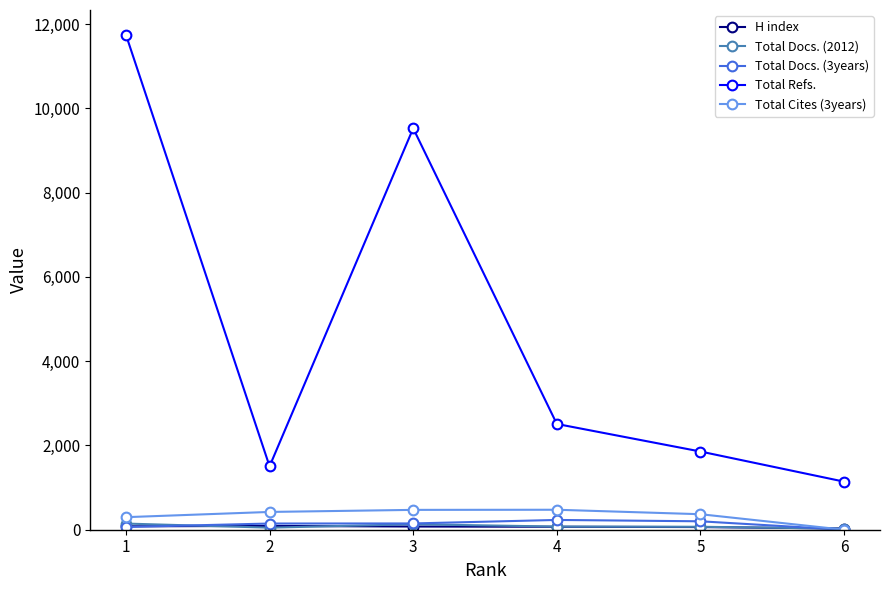

What is the difference between the highest and lowest values at 2?

1456